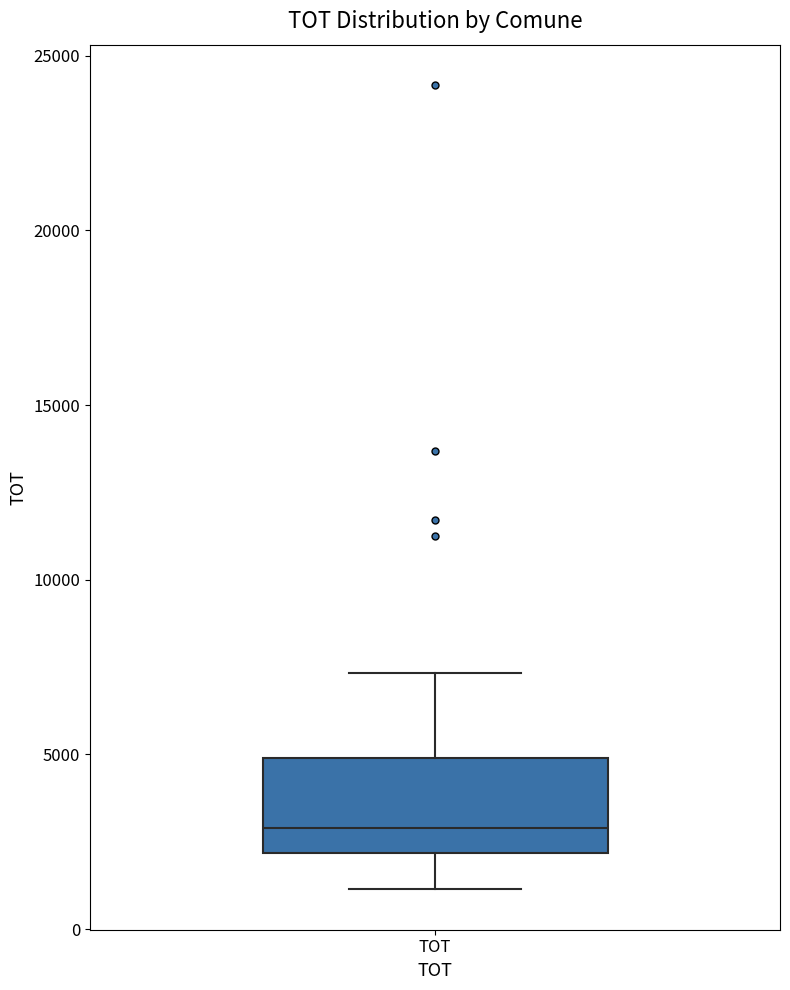

Read this box plot against the y-axis: the position of the median line, the range covered by the box, and the ends of both whiskers. The values are not printed on the chart, so give them approximately, as read against the axis.

median 3000, box 2000 to 5000, whiskers 1000 to 7500